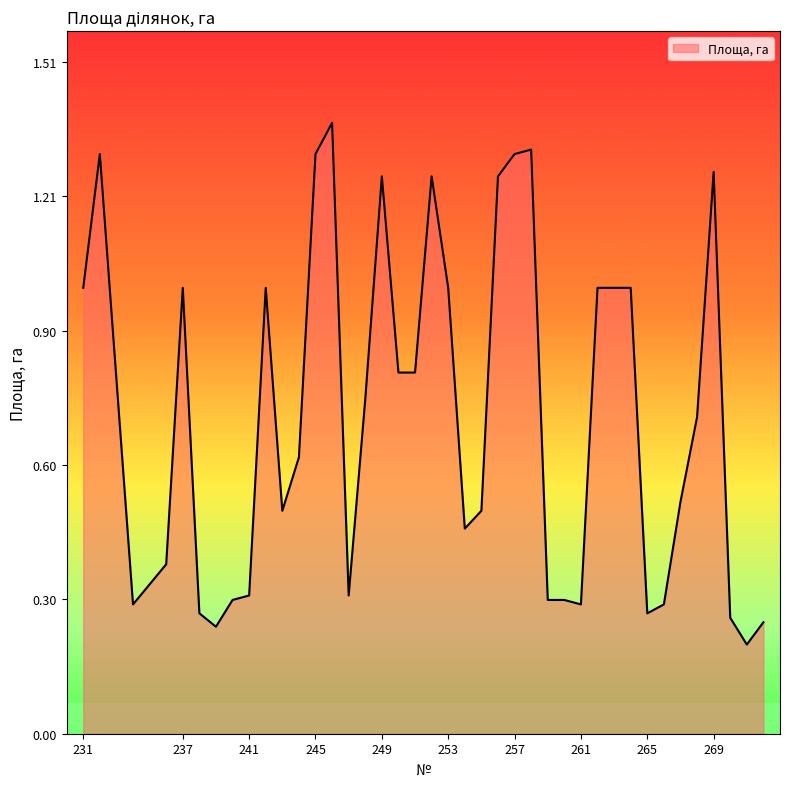

Count the values in the range 0 to 1.

31